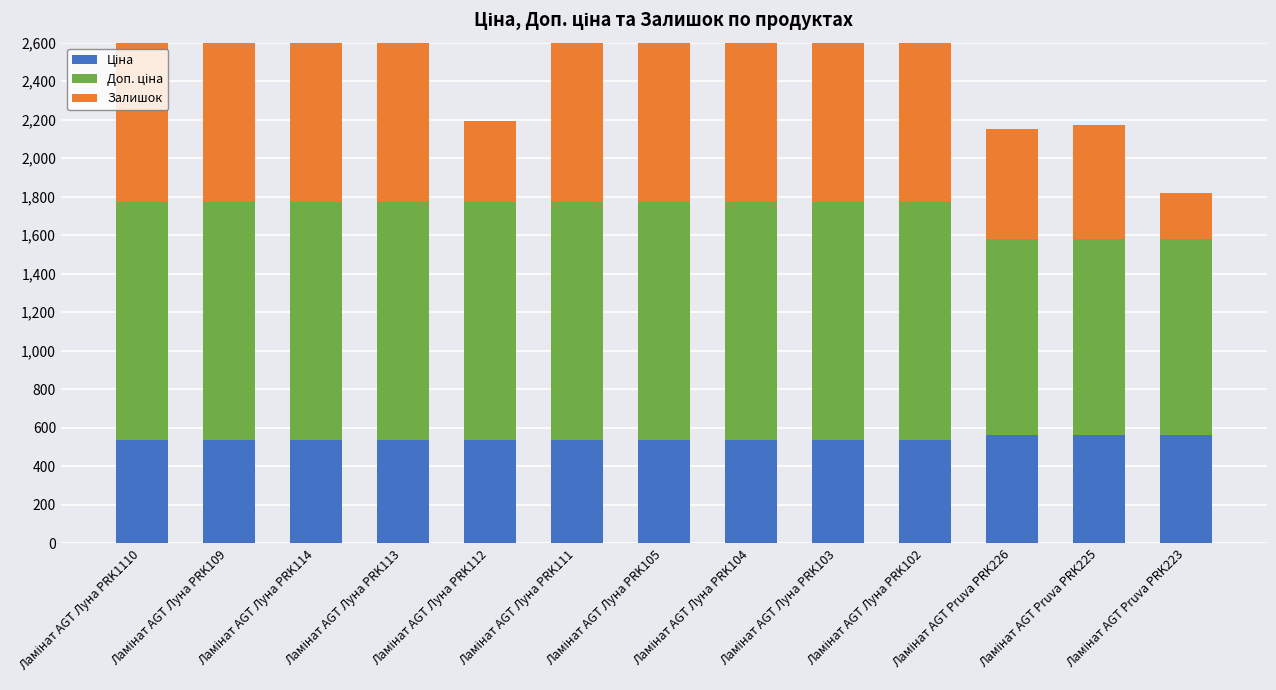

What position from the right is Ламінат AGT Pruva PRK226?

3